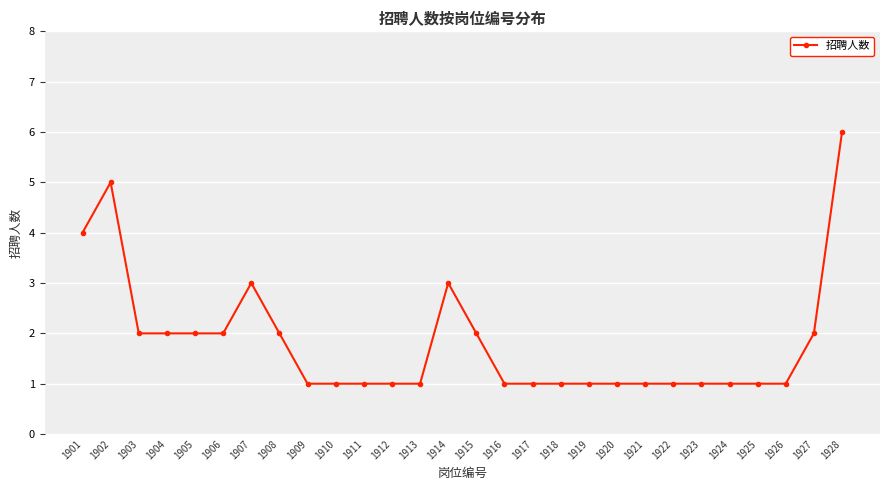

Is it true that the value at 1927 is 3?

False